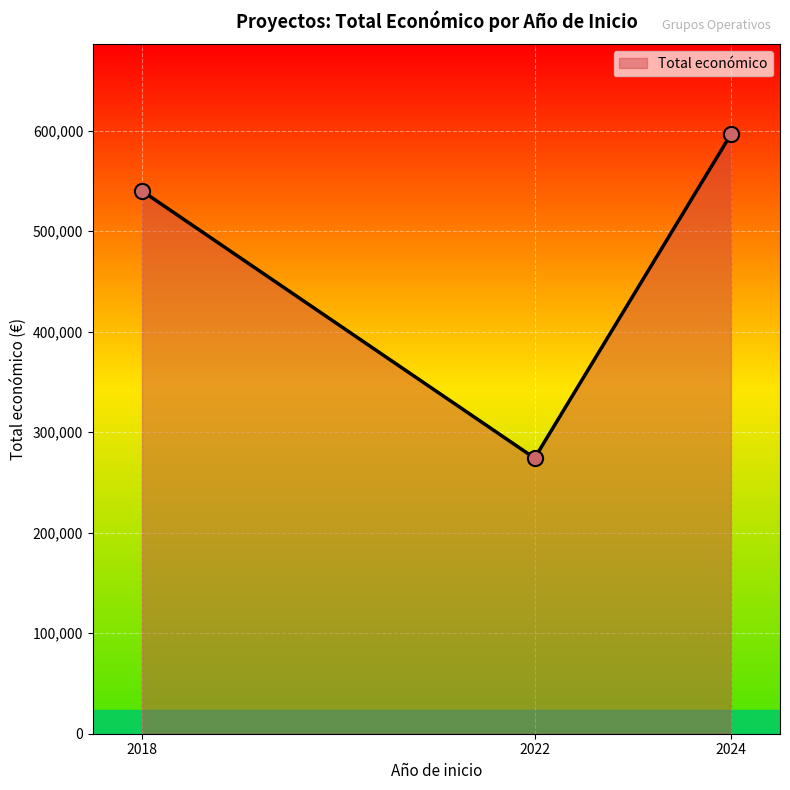

Which has a higher value, 2024 or 2022?

2024